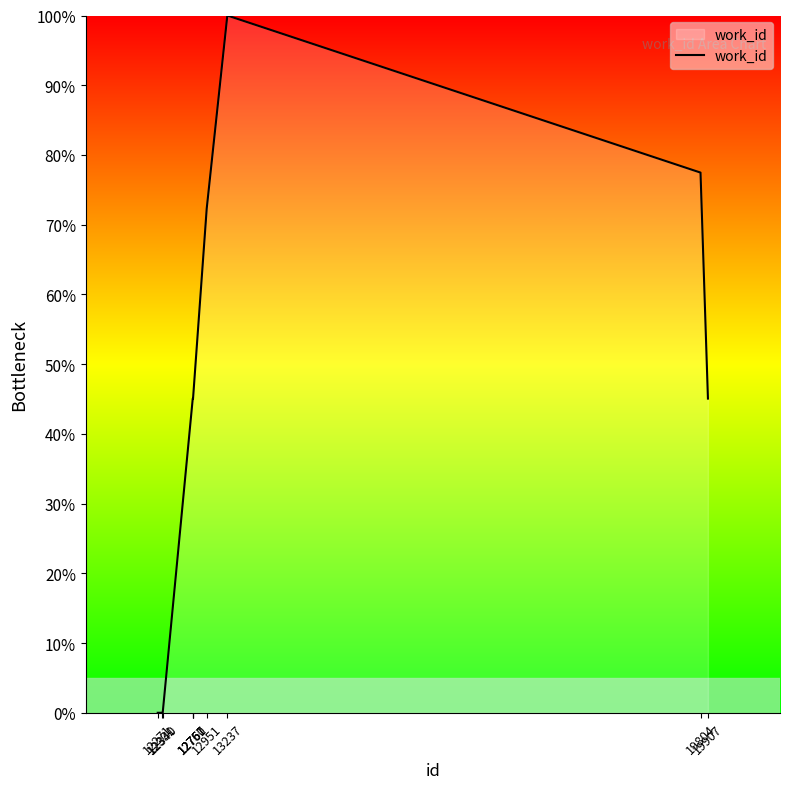

Read the value at 12951.

72.3